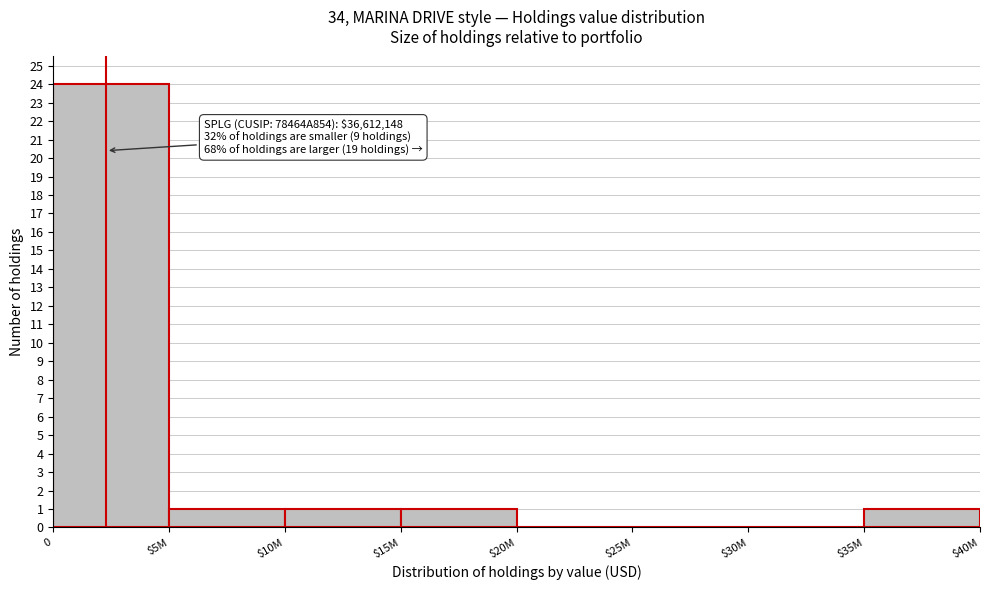

What is the maximum value shown in the chart?

24